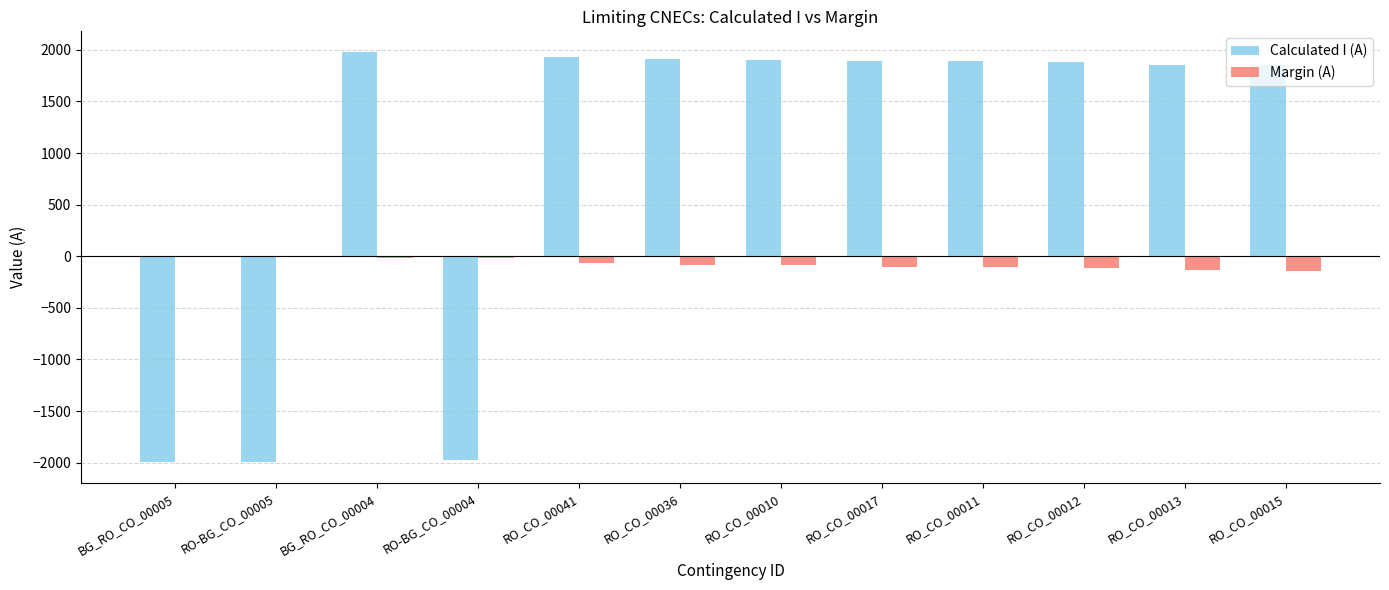

Which series has the largest total across all categories?

Calculated I (A)